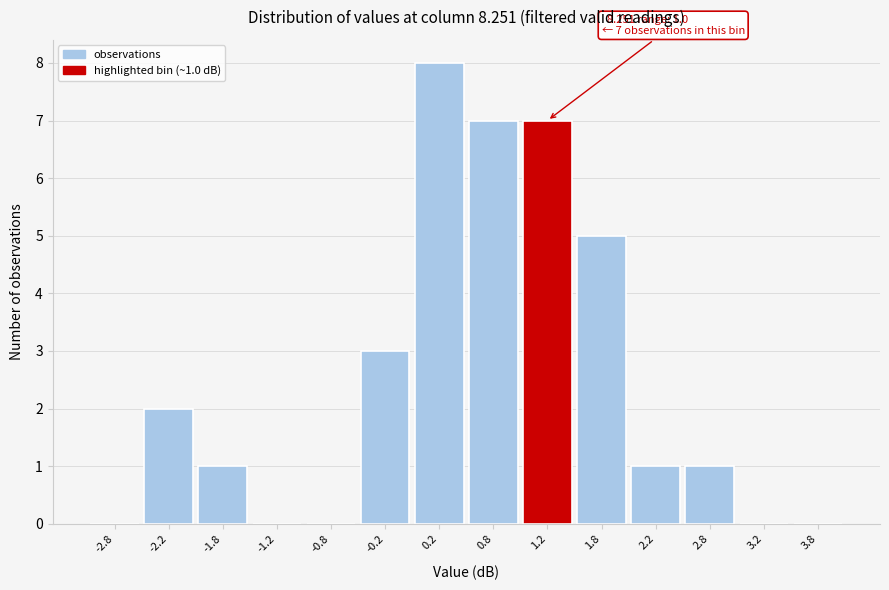

Which range on the x-axis has the tallest bar?

0.0 to 0.5